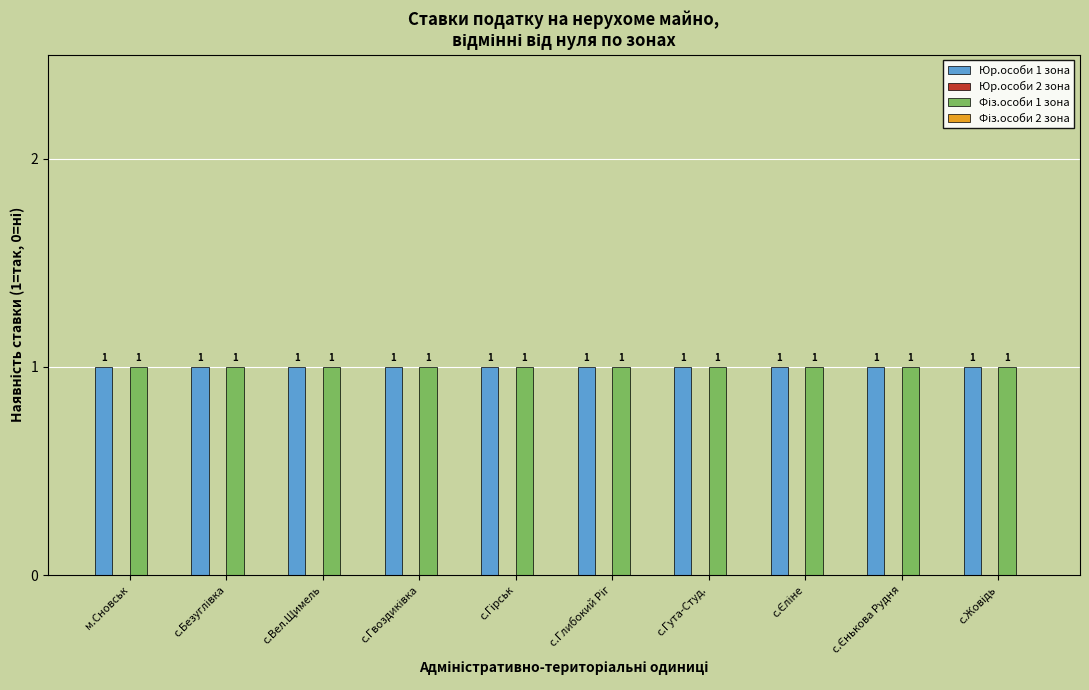

How many bars are there in each group?

4